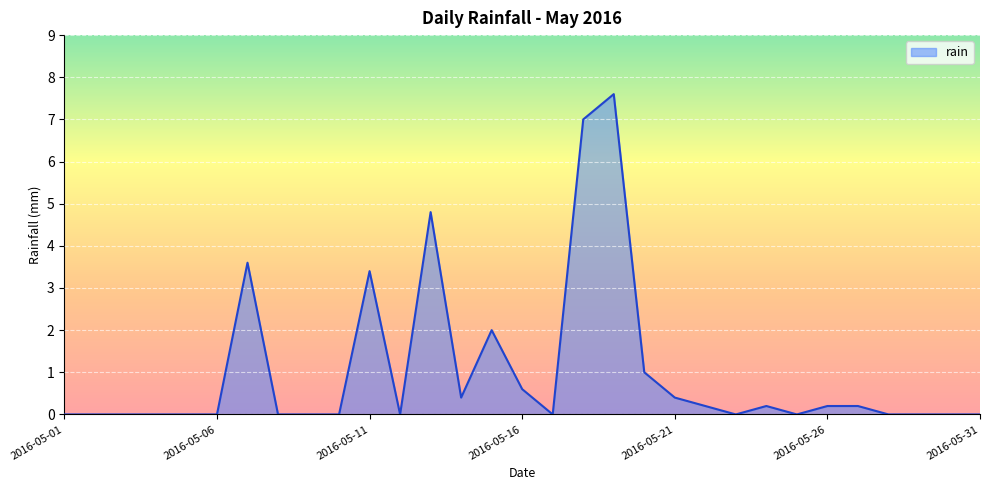

What is the difference between the maximum and minimum values?

7.6